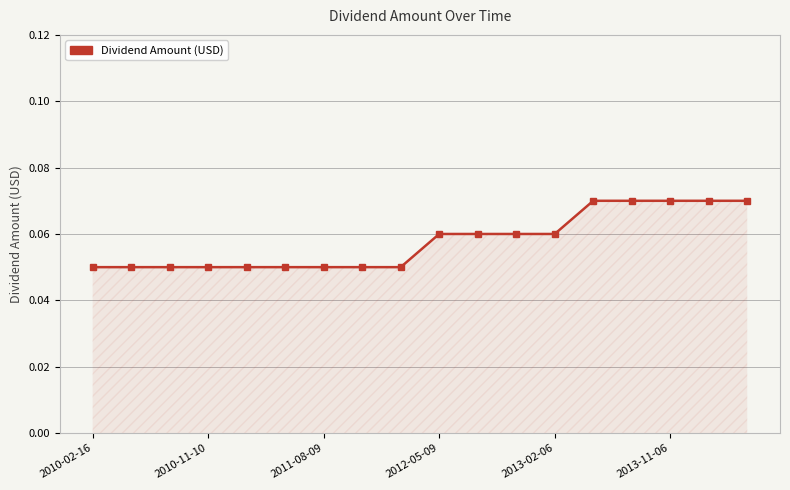

How many values are between 0 and 1?

18